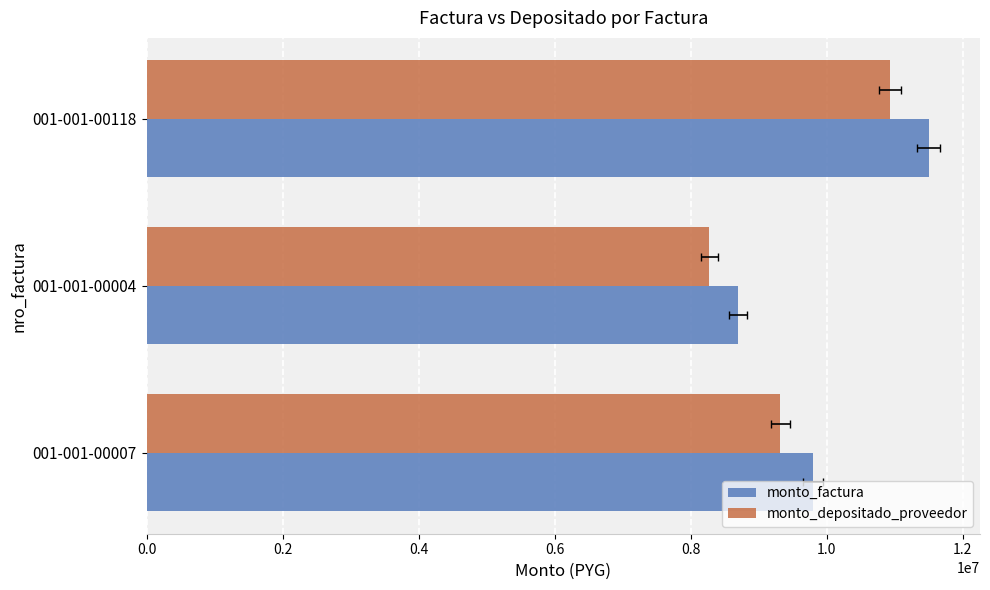

Is the value of monto_depositado_proveedor at 001-001-00007 greater than the value of monto_factura at 001-001-00007?

No